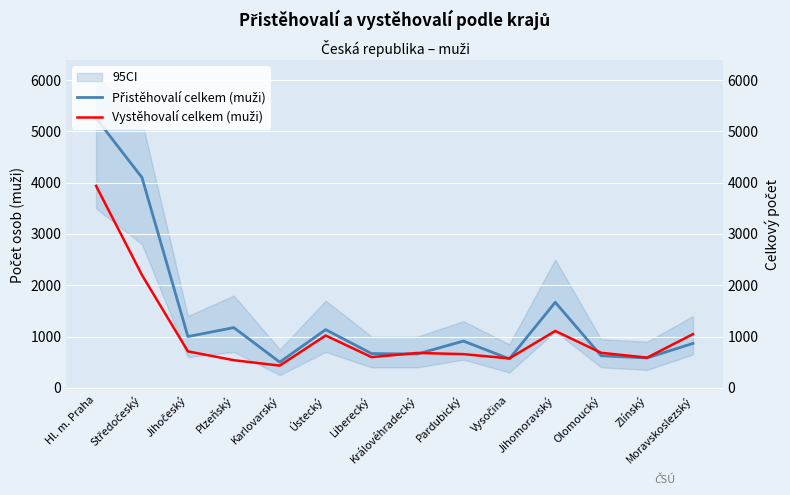

Rank the series at Pardubický from lowest to highest value.

Vystěhovalí celkem (muži), Přistěhovalí celkem (muži)